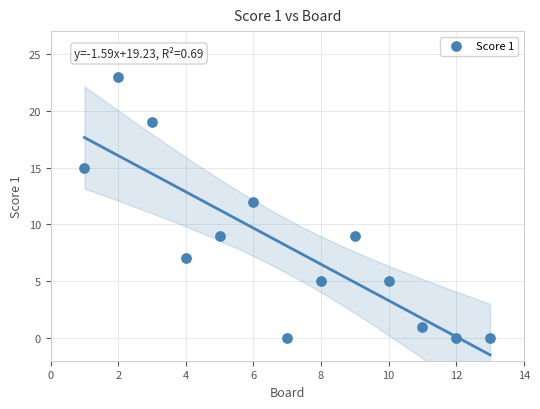

What is the range of Y values (max minus min)?

23